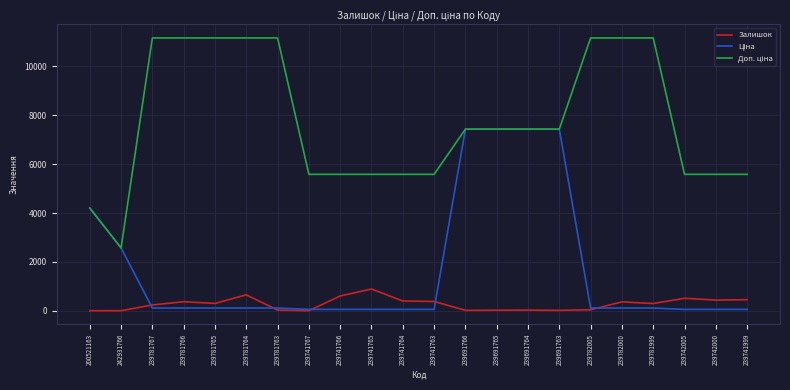

Is it true that Залишок equals 604.0 at 239741766?

True